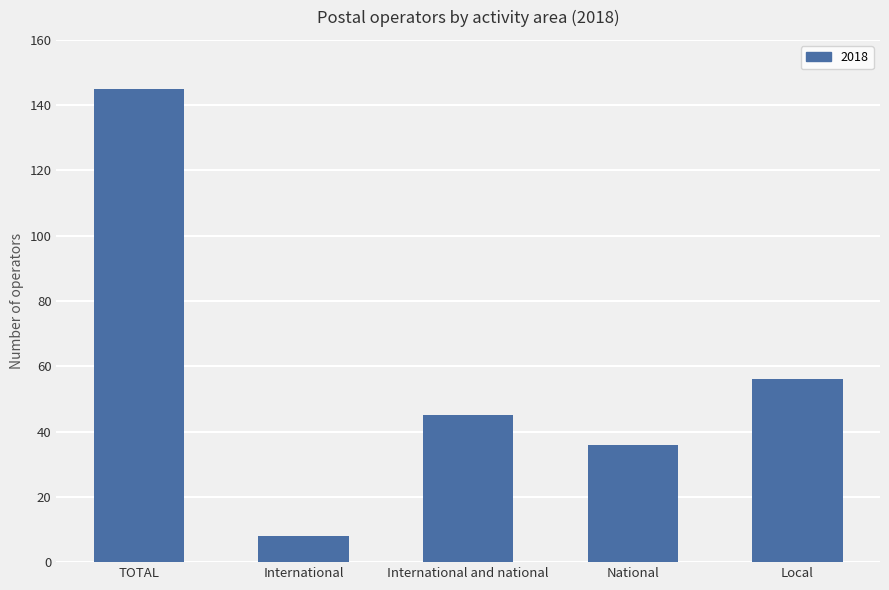

Which label corresponds to the largest value in the chart?

TOTAL